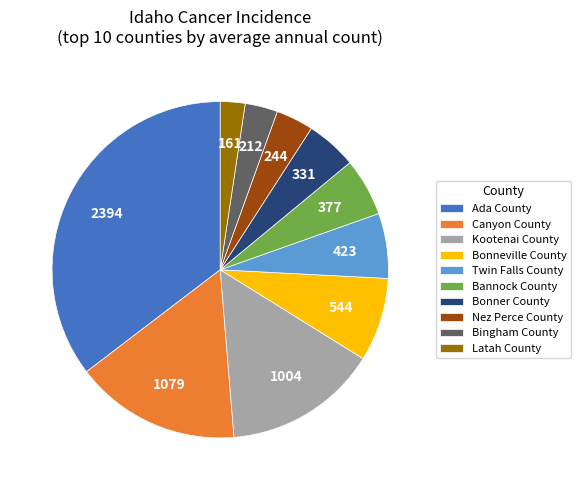

True or false: Kootenai County accounts for 15% of the total.

True